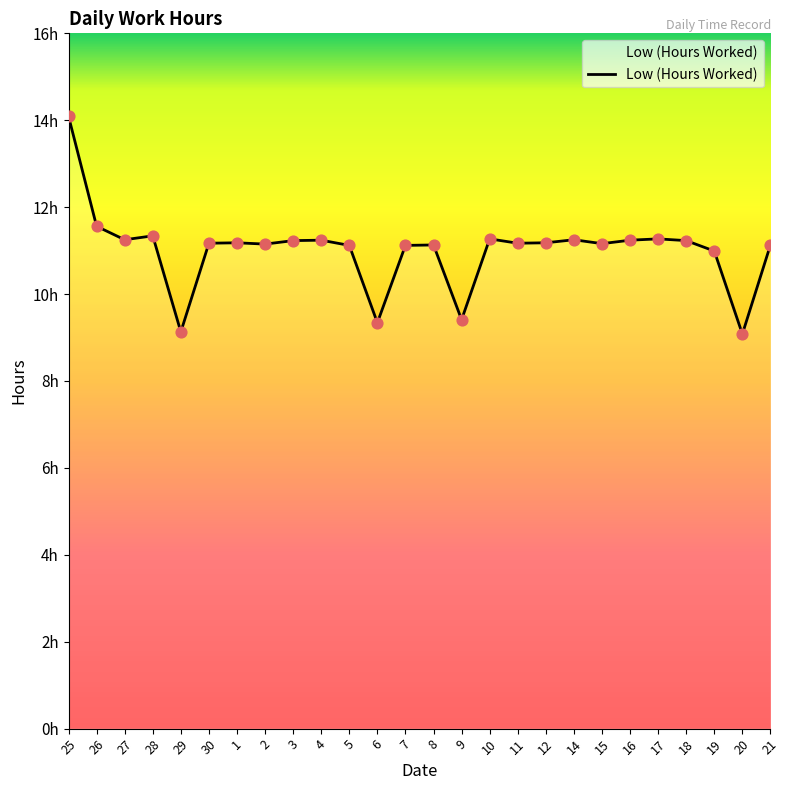

Is this an area chart (filled region under the line)?

Yes